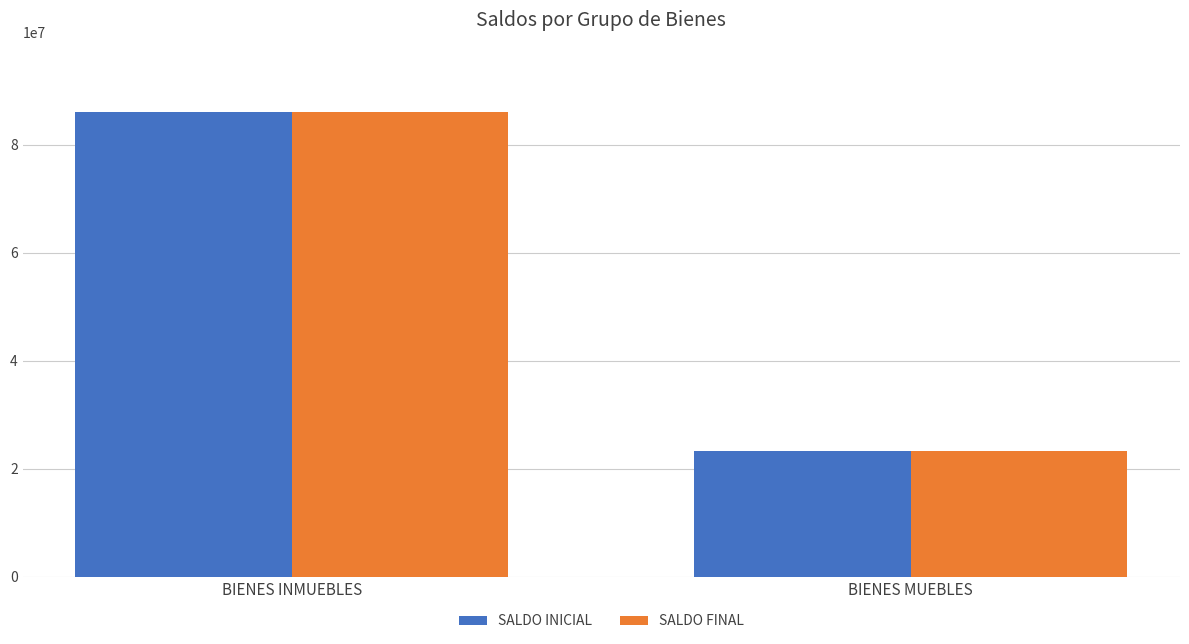

At which category does the chart reach its peak across all series?

BIENES INMUEBLES